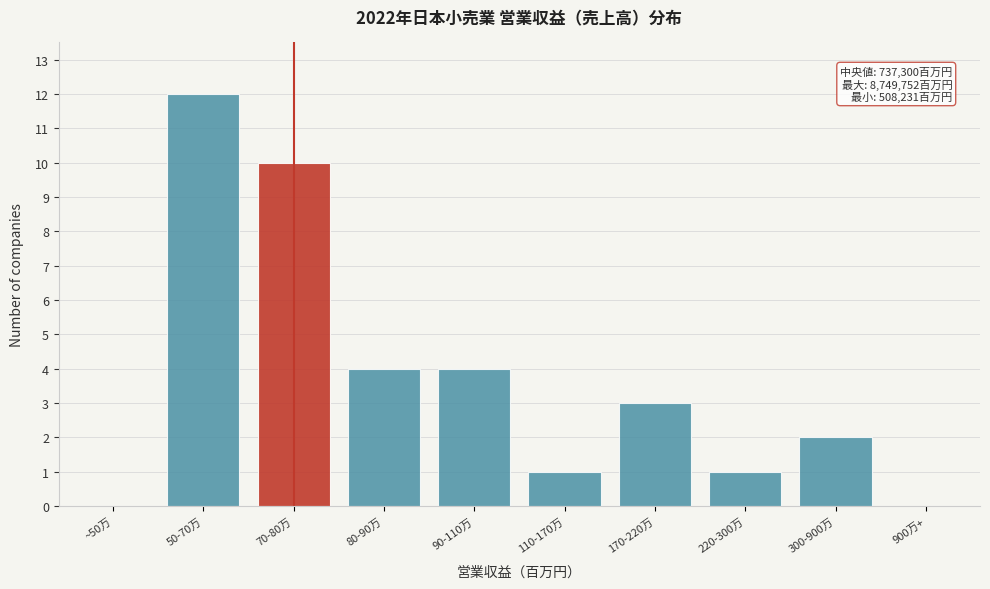

Reading left to right, transcribe all the data shown in this chart.

~50万=0	50-70万=12	70-80万=10	80-90万=4	90-110万=4	110-170万=1	170-220万=3	220-300万=1	300-900万=2	900万+=0